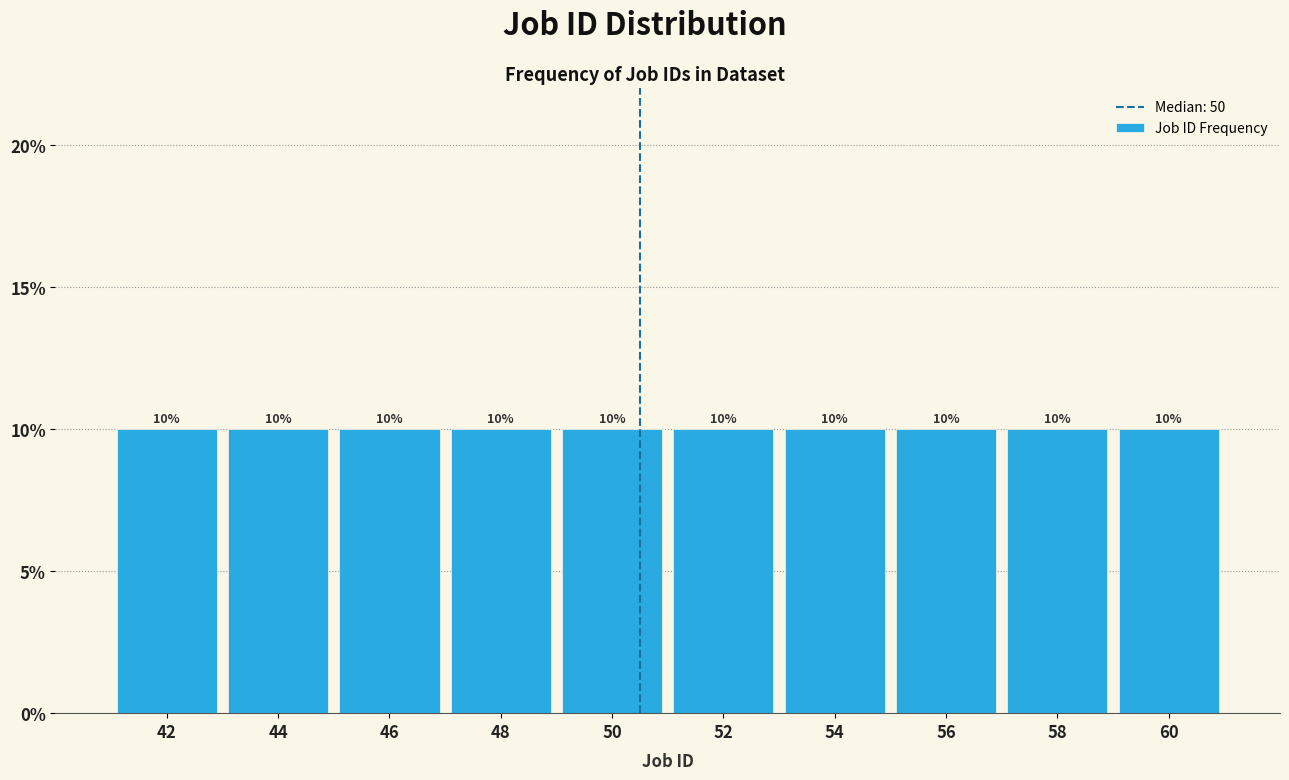

Reading left to right, transcribe this chart: for each bar, give the range it covers on the x-axis and its height.

41 to 43: 10
43 to 45: 10
45 to 47: 10
47 to 49: 10
49 to 51: 10
51 to 53: 10
53 to 55: 10
55 to 57: 10
57 to 59: 10
59 to 61: 10